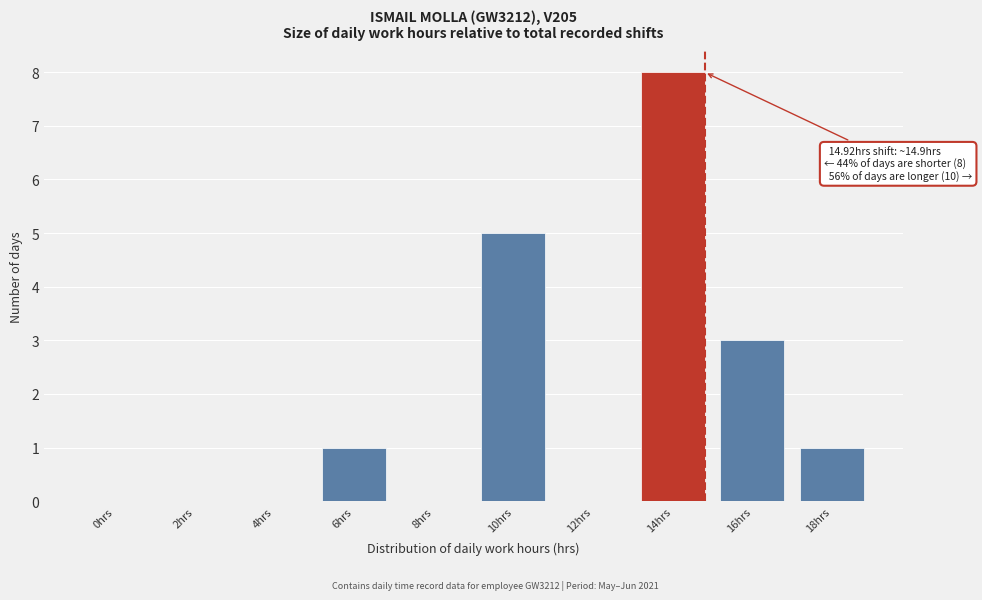

Reading left to right, list all the values displayed in this chart.

0hrs=0	2hrs=0	4hrs=0	6hrs=1	8hrs=0	10hrs=5	12hrs=0	14hrs=8	16hrs=3	18hrs=1